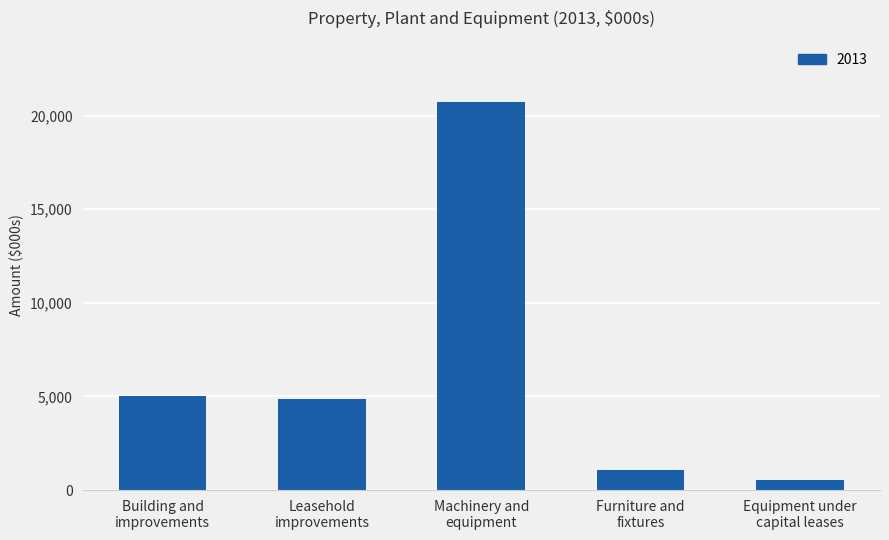

The chart shows a value of 258 at Furniture and
fixtures. True or false?

False